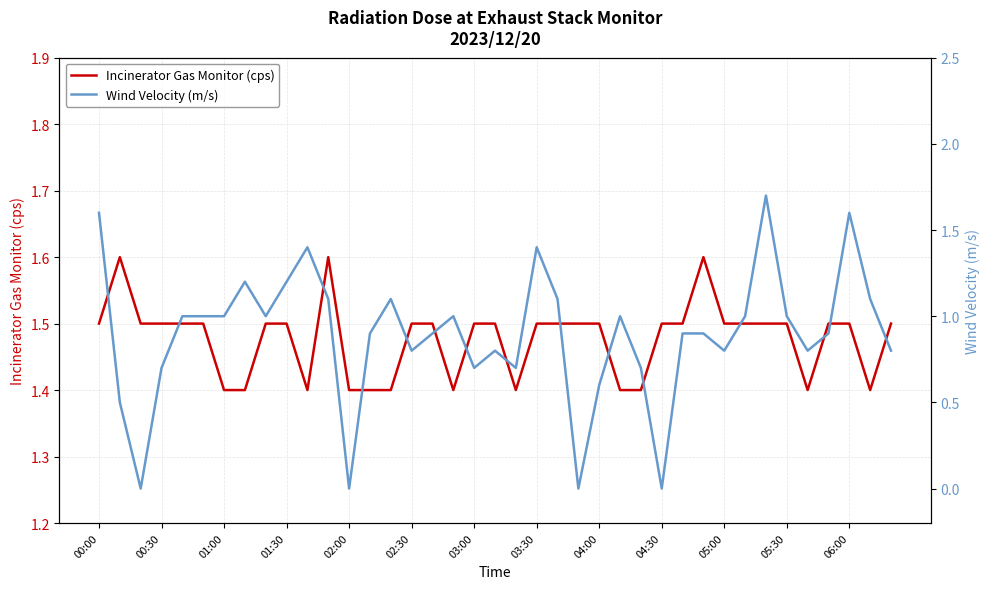

True or false: Incinerator Gas Monitor (cps) has a value of 1.5 at 03:30.

True